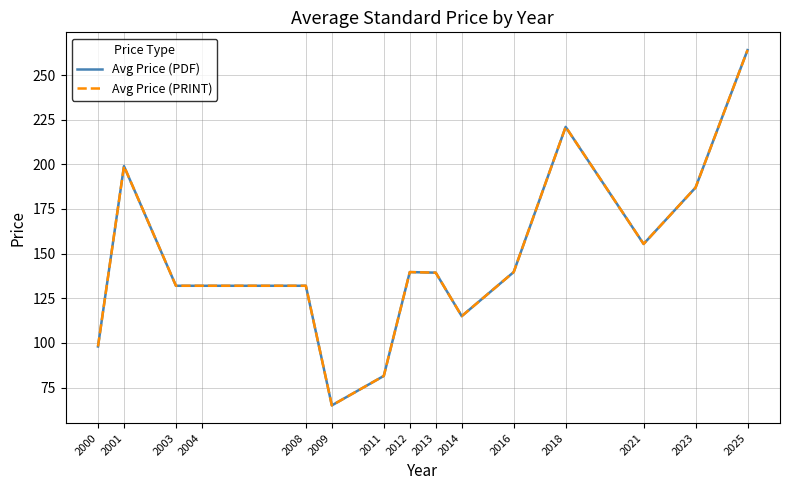

Does the chart display data point markers on the line(s)?

No